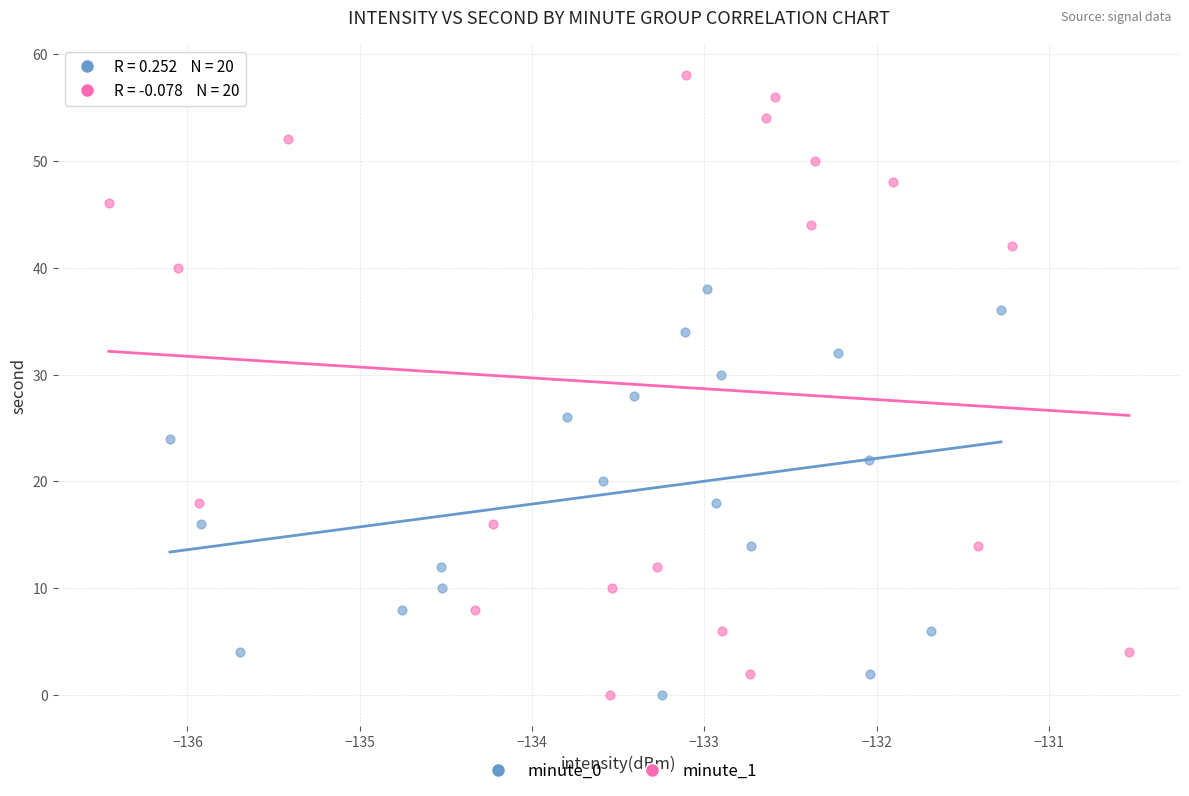

Which series contains the highest Y value?

minute_1